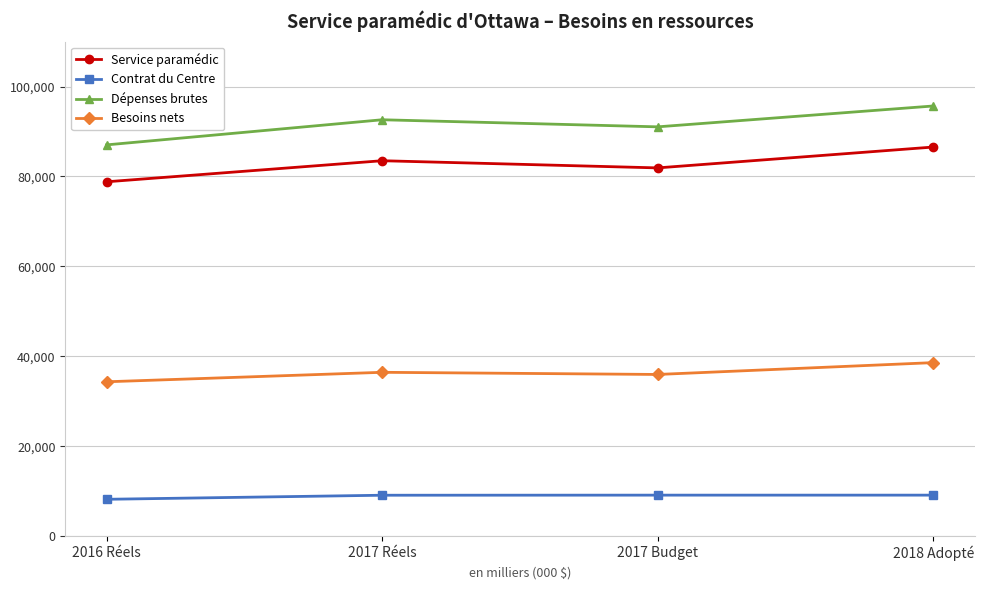

Is the value of Dépenses brutes at 2017 Réels greater than the value of Contrat du Centre at 2018 Adopté?

Yes